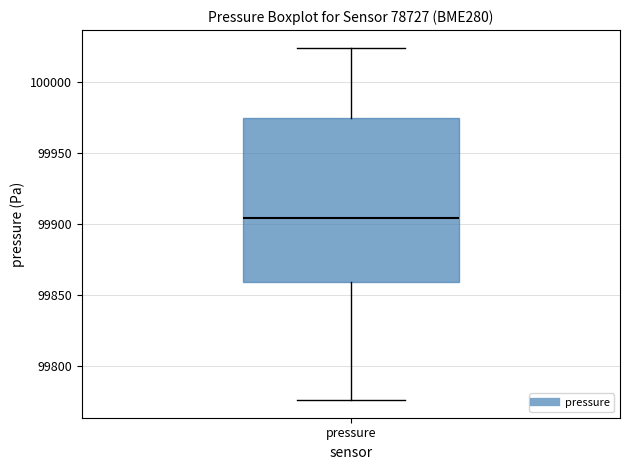

Transcribe this box plot: give where the median line is, the range the box spans, and where the two whiskers end, as read against the y-axis. The values are not printed on the chart, so give them approximately, as read against the axis.

median 99905, box 99860 to 99975, whiskers 99775 to 100025